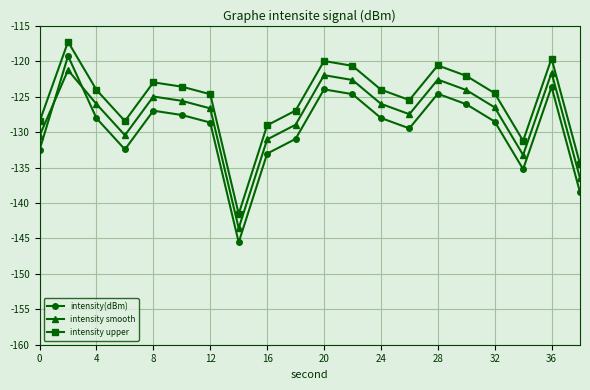

Which series has the largest range (max minus min)?

intensity(dBm)